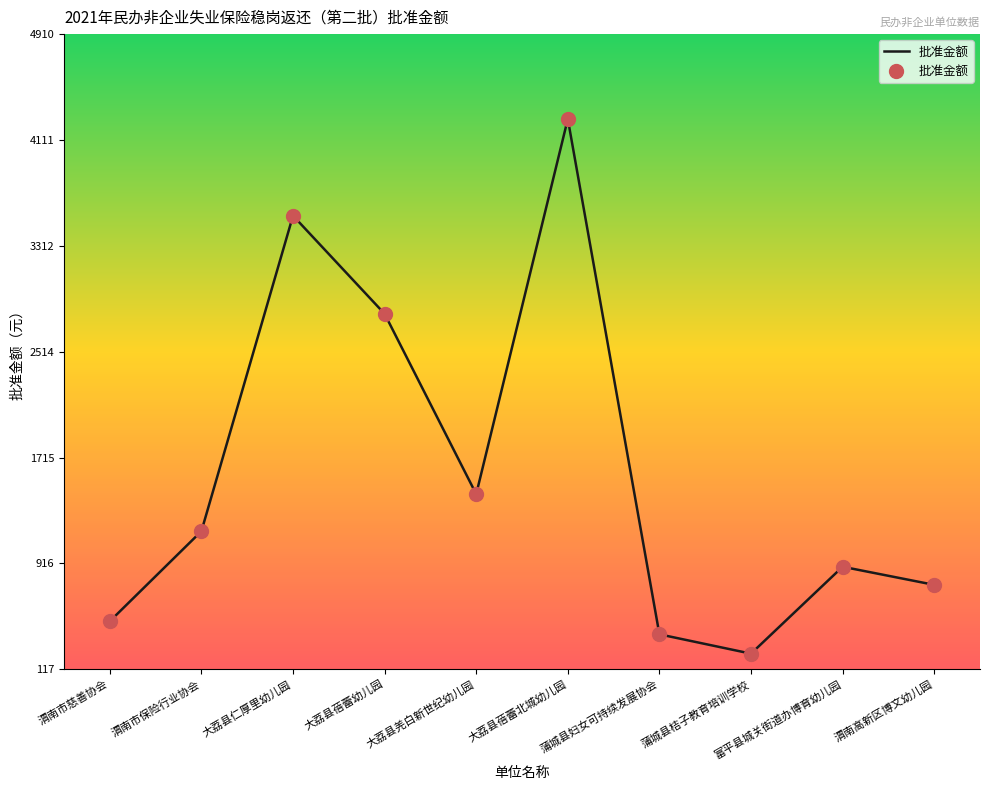

What is the change in value from 渭南市慈善协会 to 大荔县蓓蕾北城幼儿园?

+3790.3